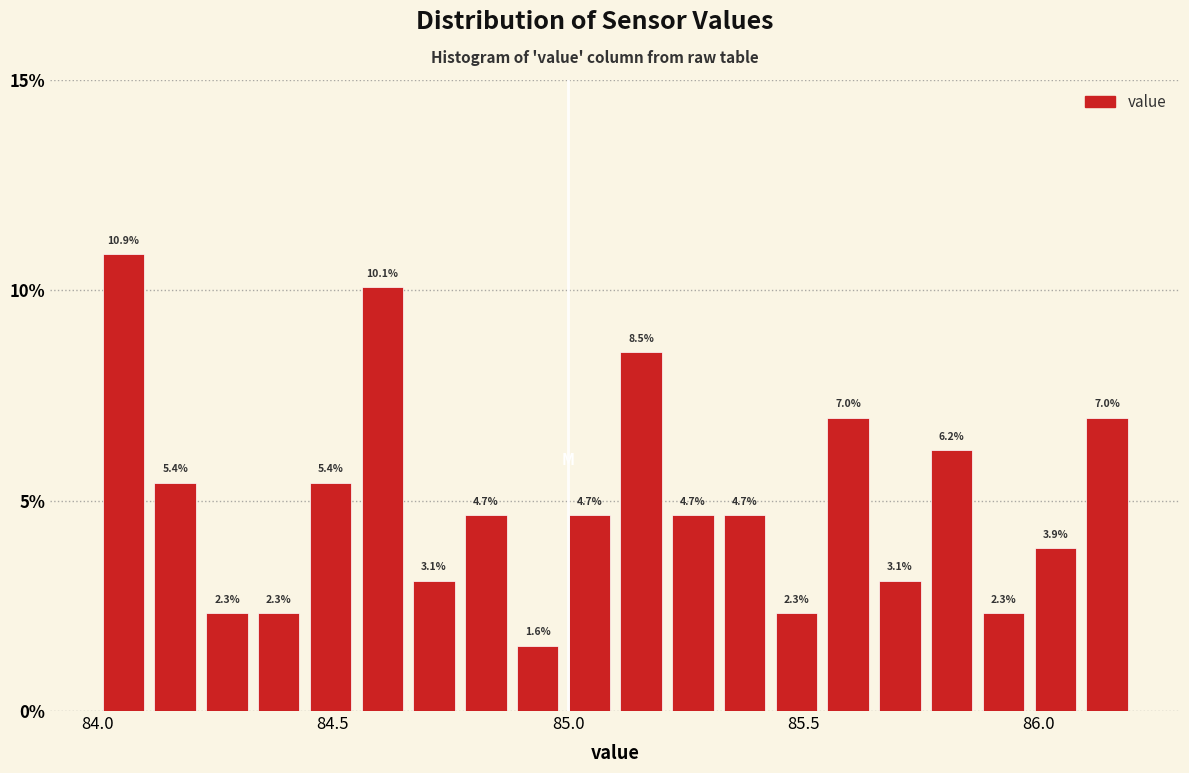

Read against the x-axis, roughly where is the centre of the tallest bar?

84.05